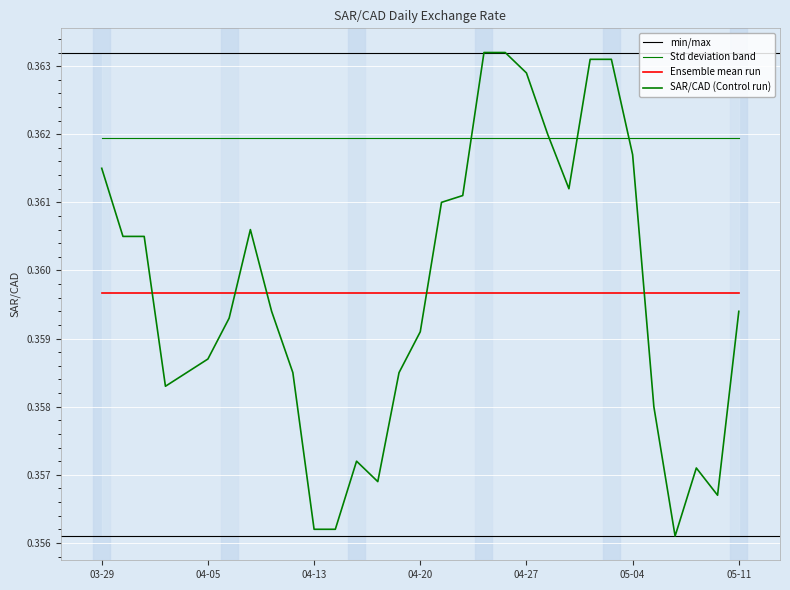

What is the label of the 12th point from the left?

2023-04-14